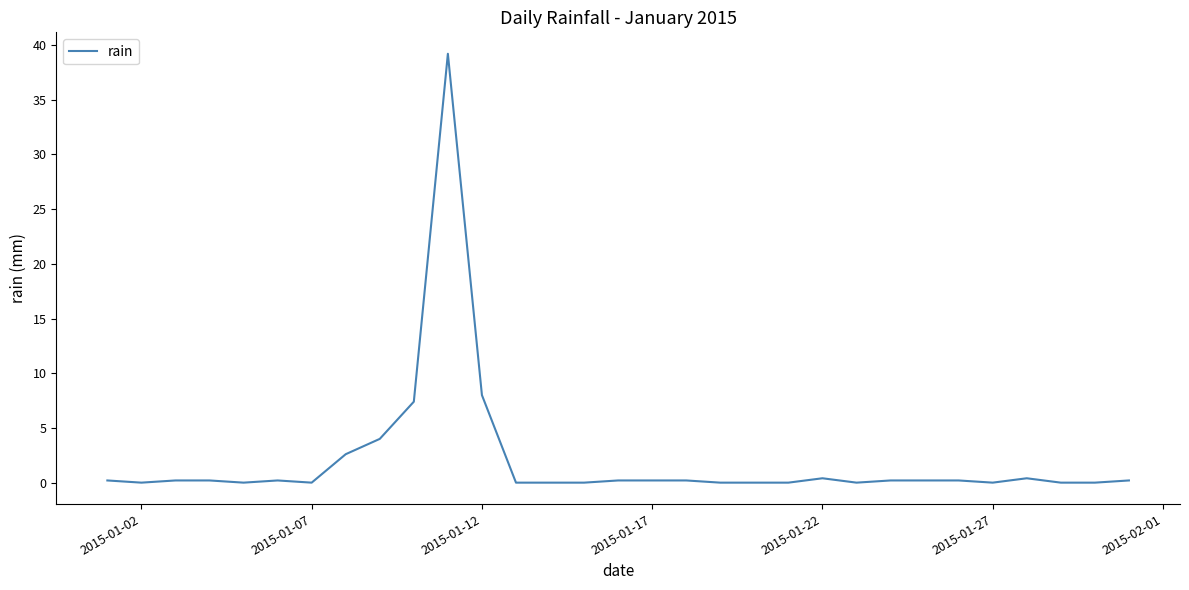

What is the greatest value displayed?

39.2